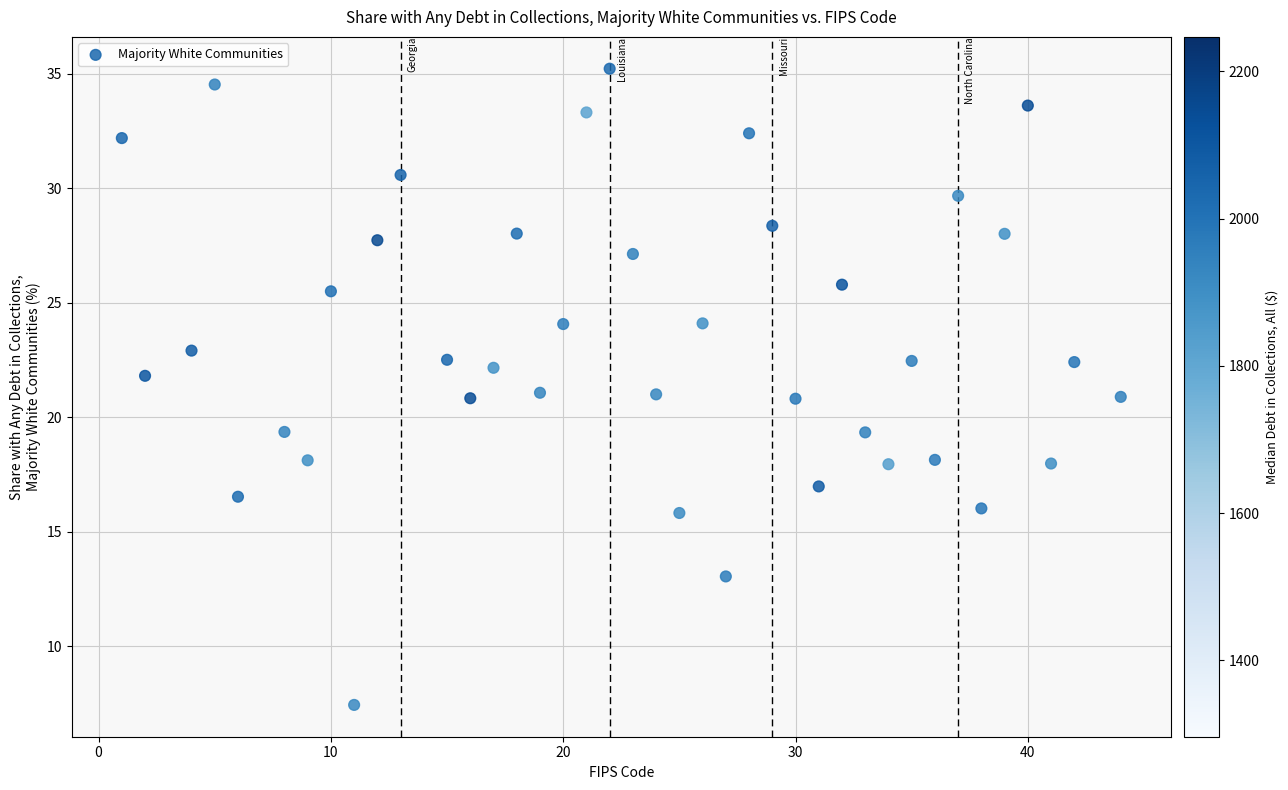

What is the range of Y values (max minus min)?

27.8